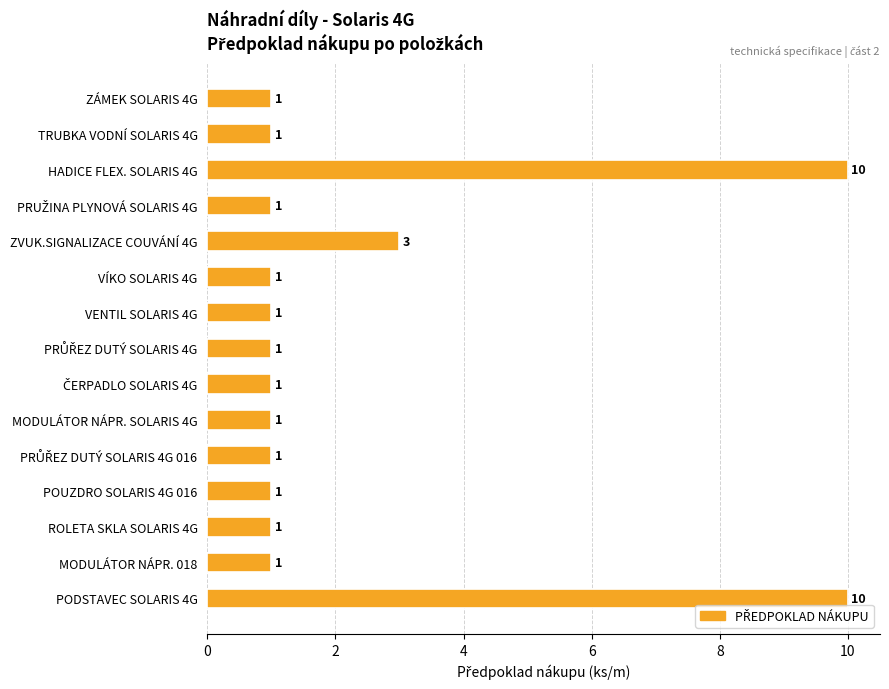

Count the number of data series in this chart.

1